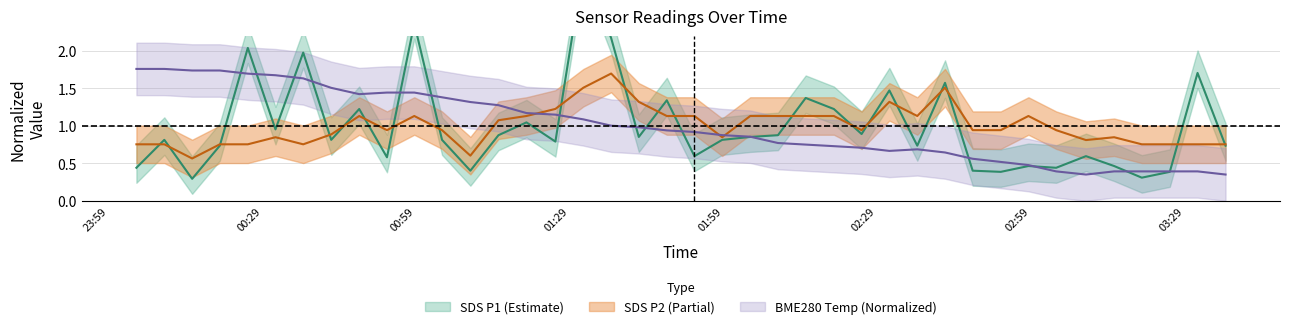

What is the difference between the maximum and minimum values in the SDS_P1 series?

2.8